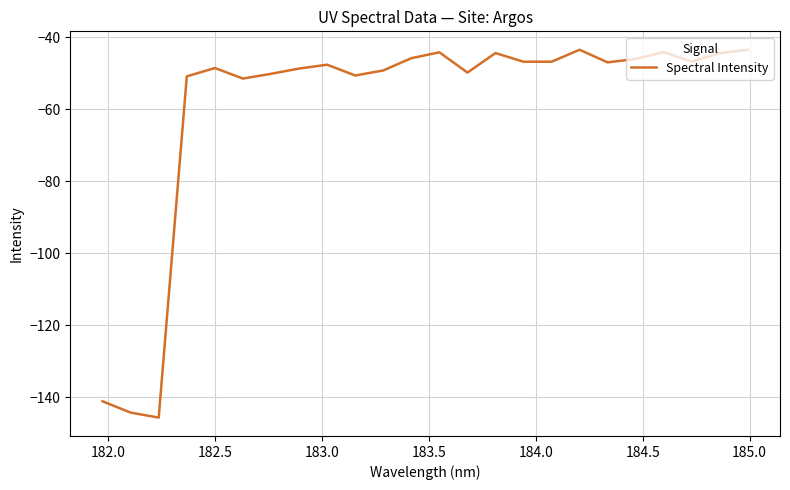

Does the chart display data point markers on the line(s)?

No